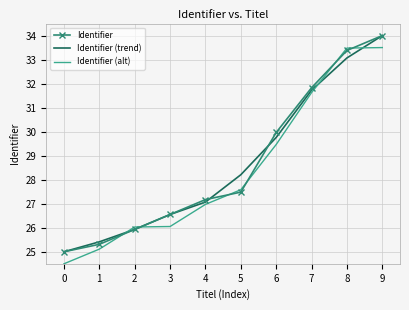

List the labels in order of Identifier value, largest first.

9, 8, 7, 6, 5, 4, 3, 2, 1, 0